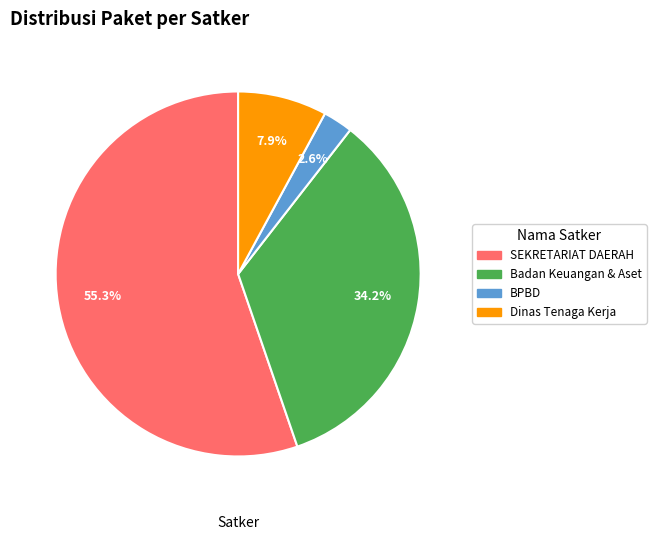

Is the sum of BPBD and Dinas Tenaga Kerja greater than half?

No